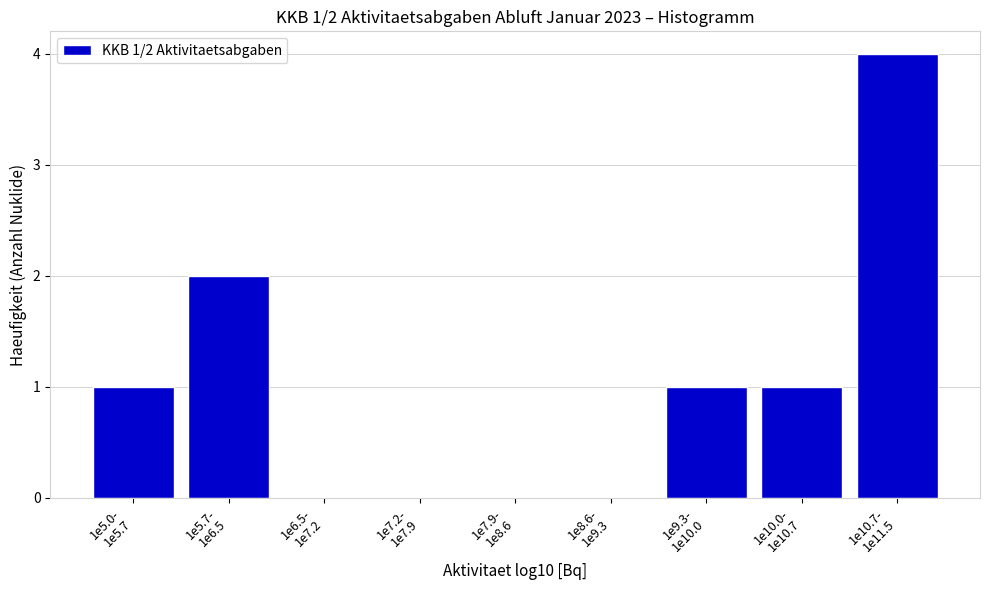

What is the sum of all values?

9